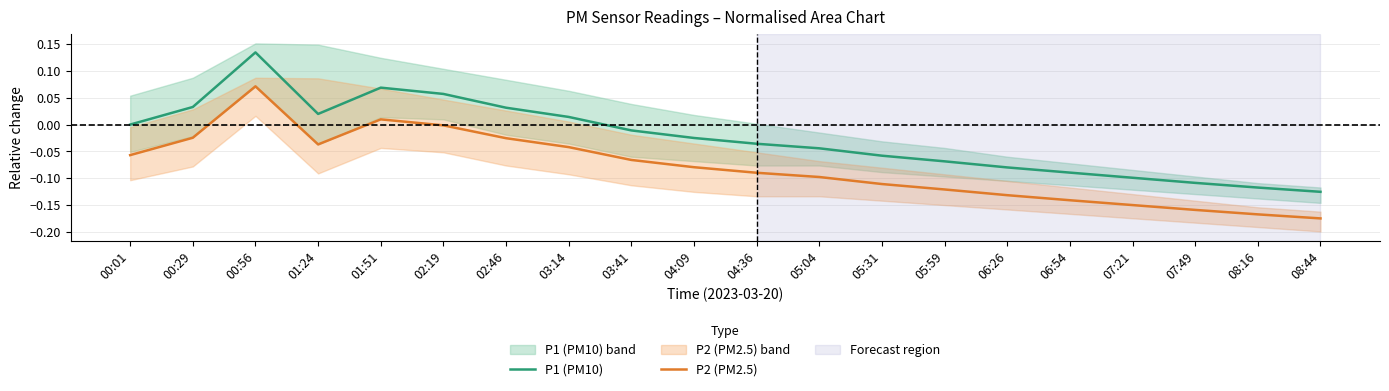

Is it true that P2 (PM2.5) equals -0.2 at 08:16?

True